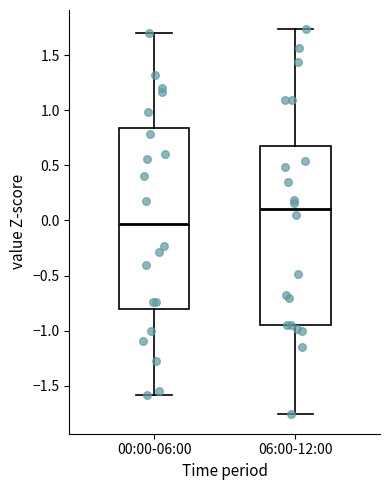

Where is the upper edge of the box for 06:00-12:00 on the y-axis? The values are not printed on the chart, so give them approximately, as read against the axis.

0.65